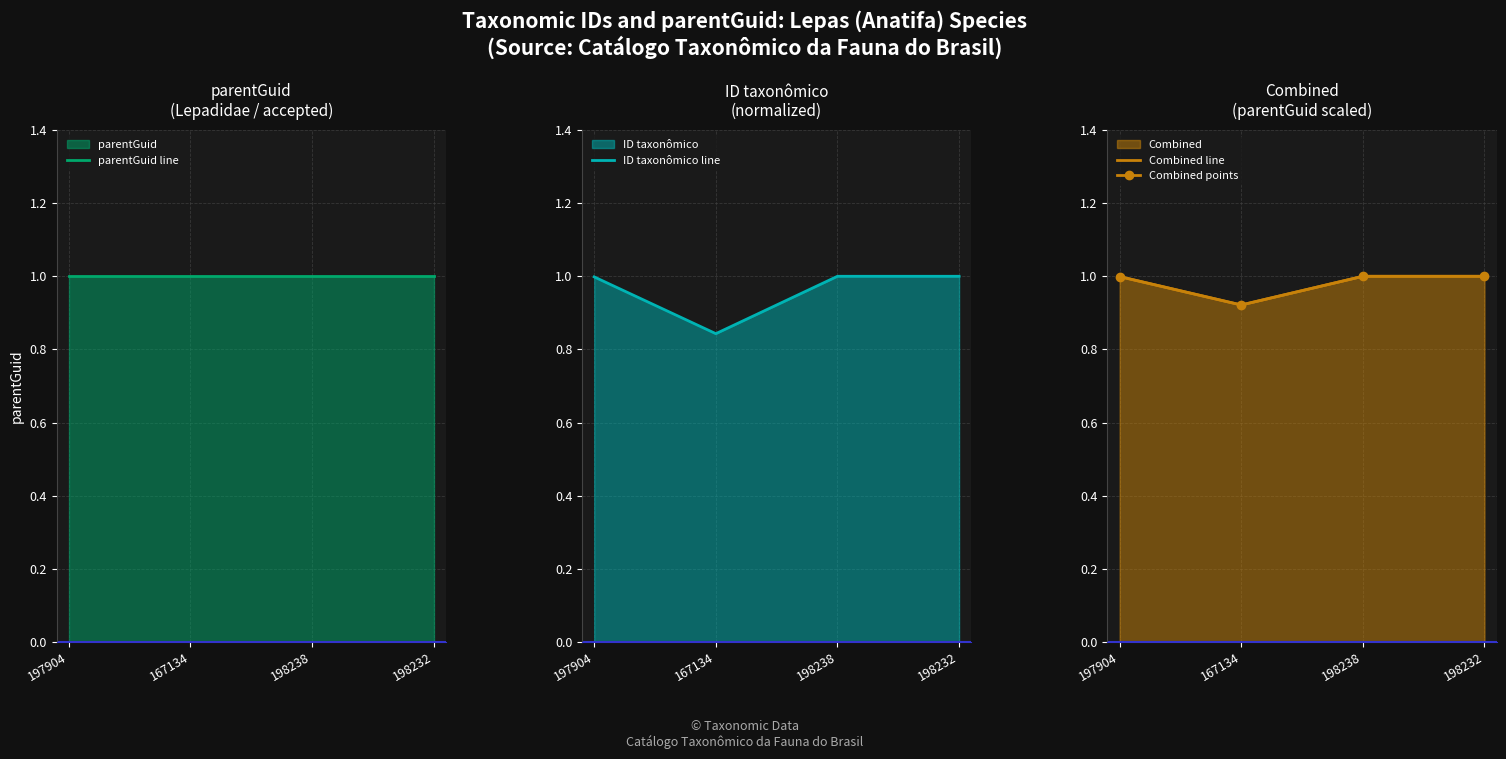

Reading right to left, extract all data points from this chart.

parentGuid line: 198232=1.0	198238=1.0	167134=1.0	197904=1.0
ID taxonômico line: 198232=1.0	198238=1.0	167134=0.8	197904=1.0
Combined line: 198232=1.0	198238=1.0	167134=0.9	197904=1.0
Combined points: 198232=1.0	198238=1.0	167134=0.9	197904=1.0